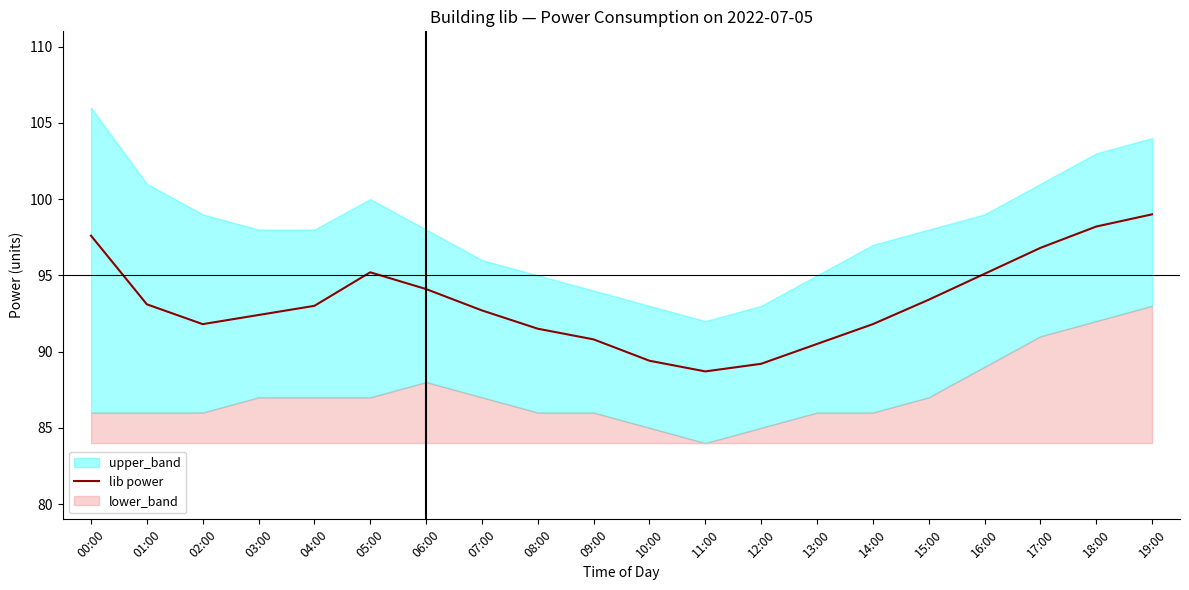

What is the change in value from 00:00 to 14:00?

-5.8